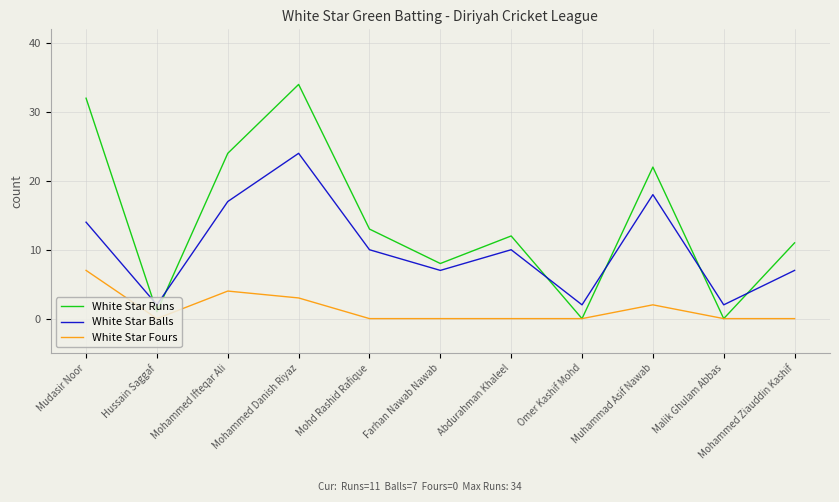

What is the total value across all series at Abdurahman Khaleel?

22